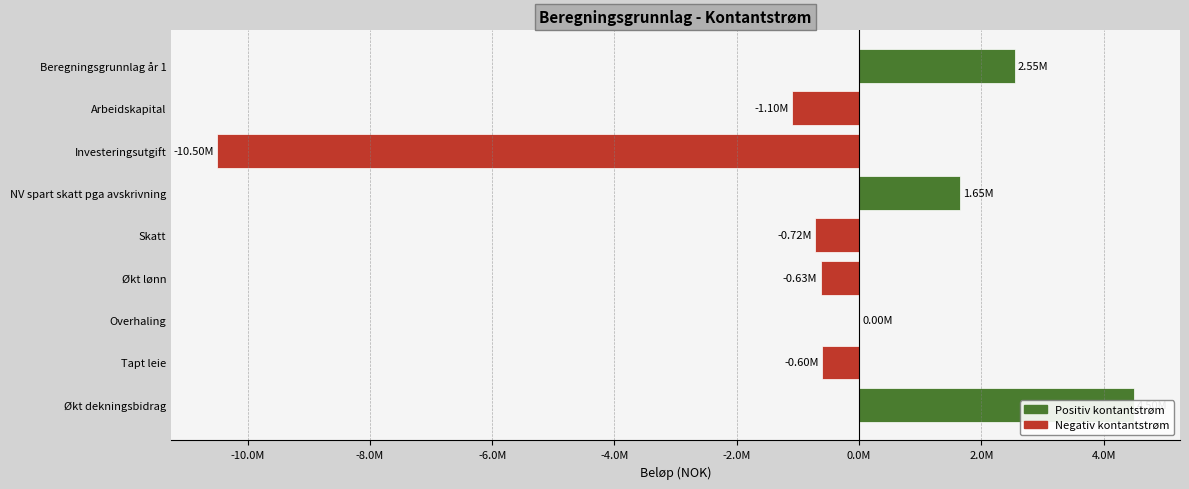

How many values are above zero?

3